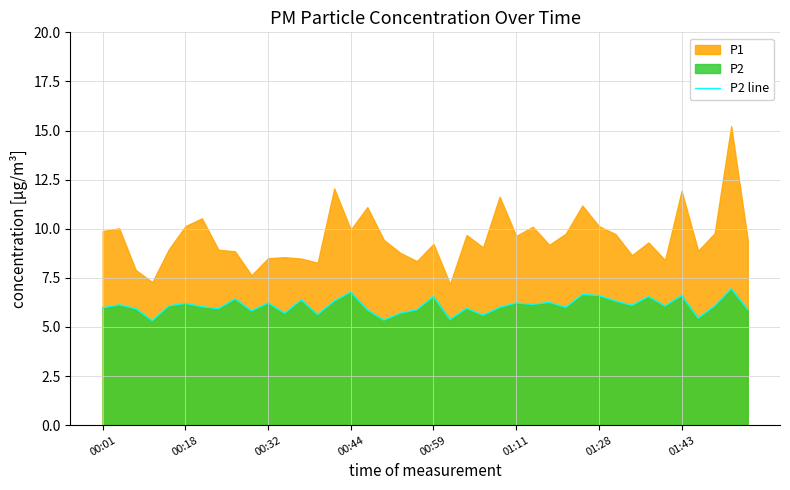

What is the highest value of the P2 line series?

7.0